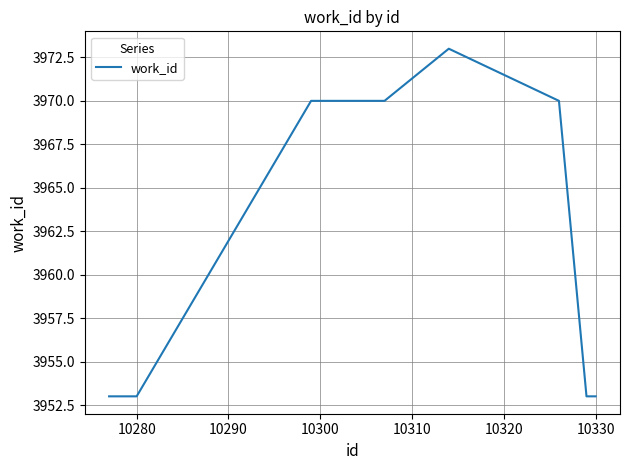

What is the greatest value displayed?

3973